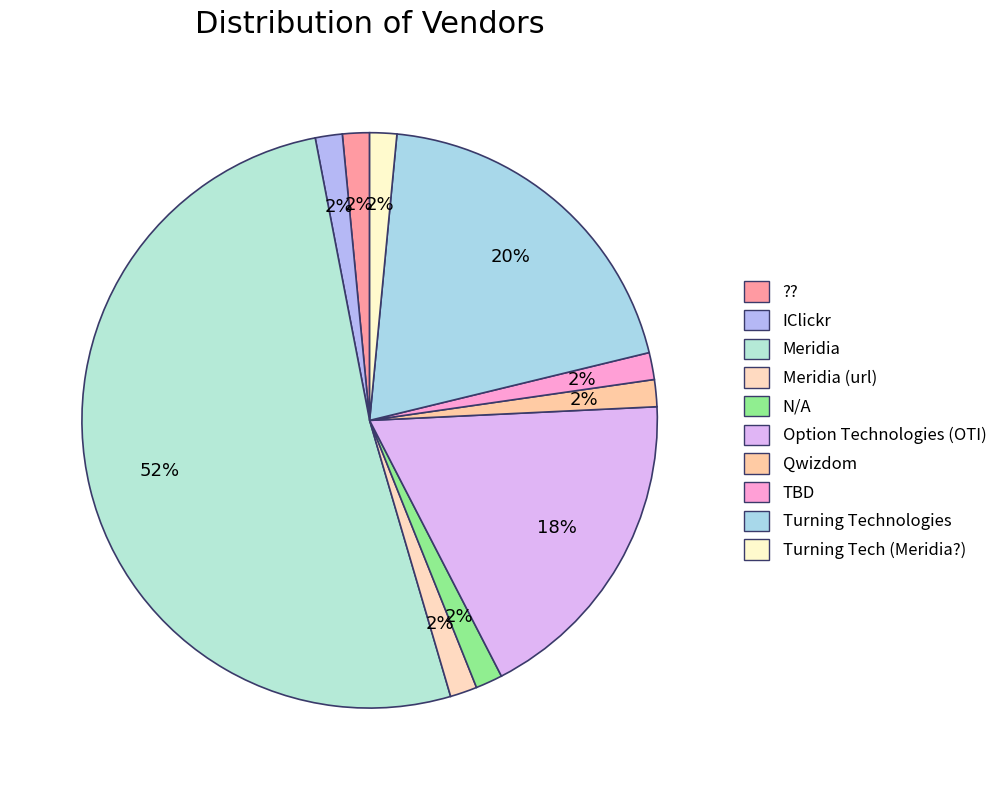

Is it true that Meridia is 52% of the pie?

True